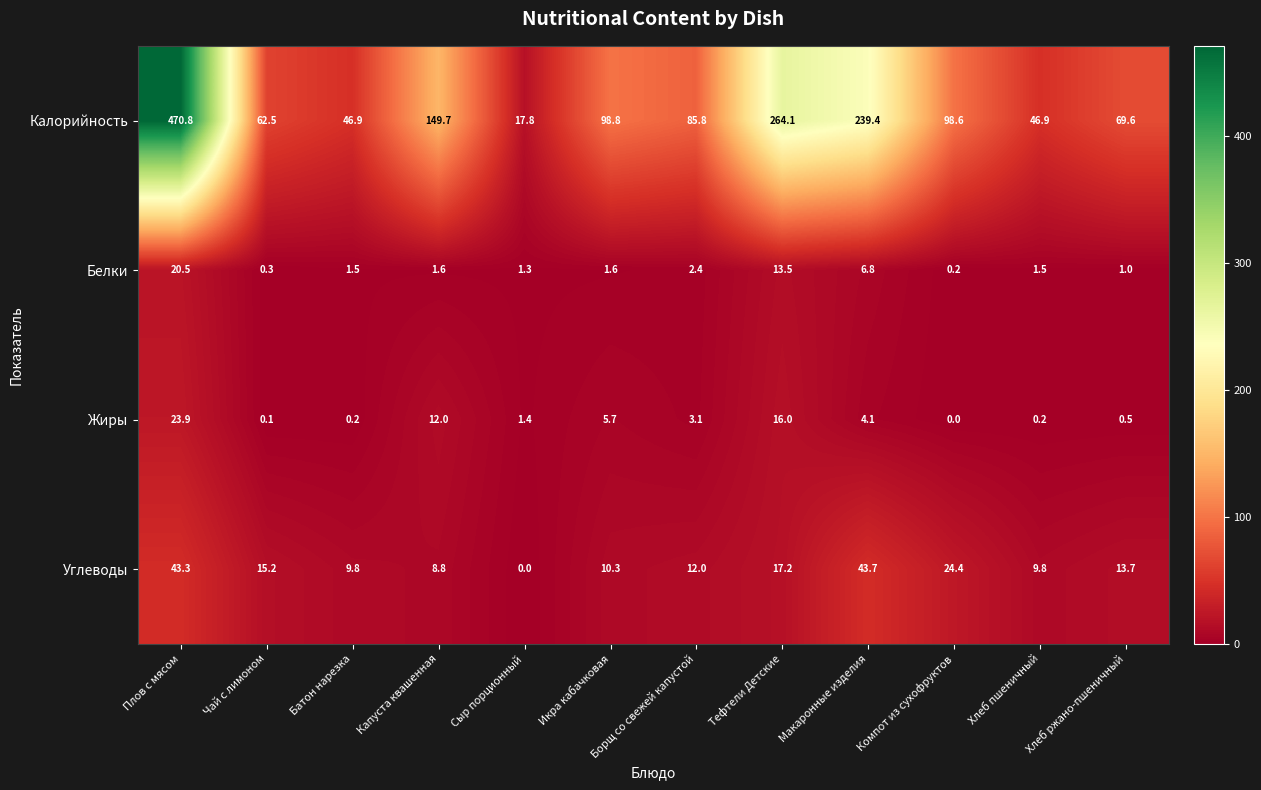

Between Сыр порционный and Тефтели Детские, which series saw the biggest shift?

Калорийность